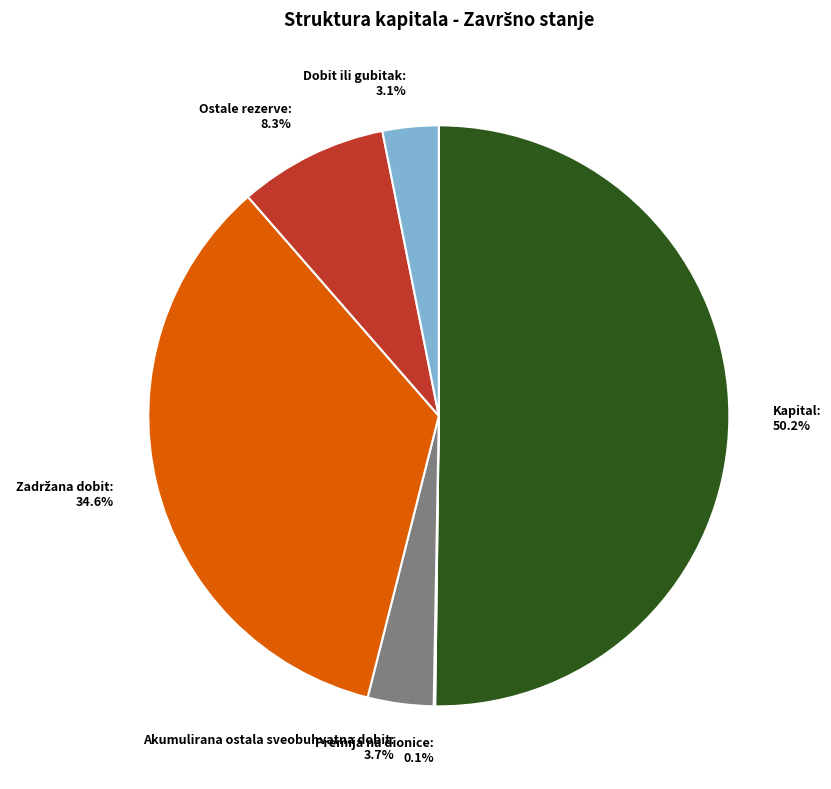

Which slice represents more than half of the pie?

Kapital